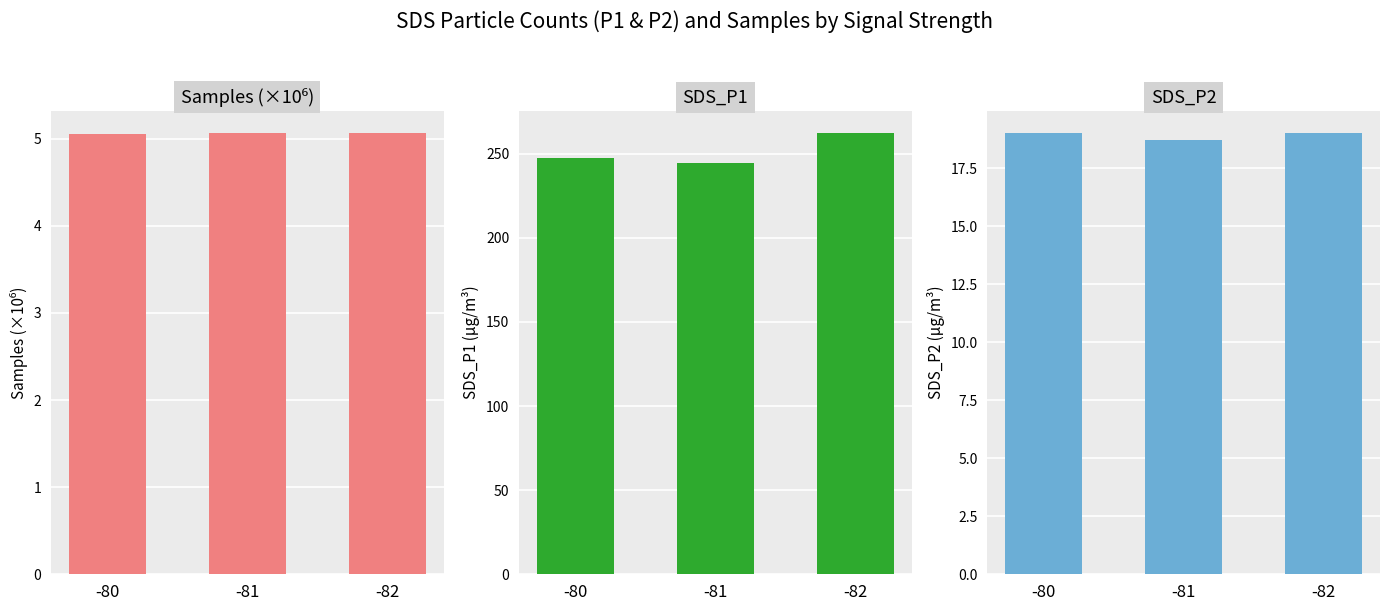

Rank the series at -80 from highest to lowest value.

SDS_P1, SDS_P2, Samples (×10⁶)